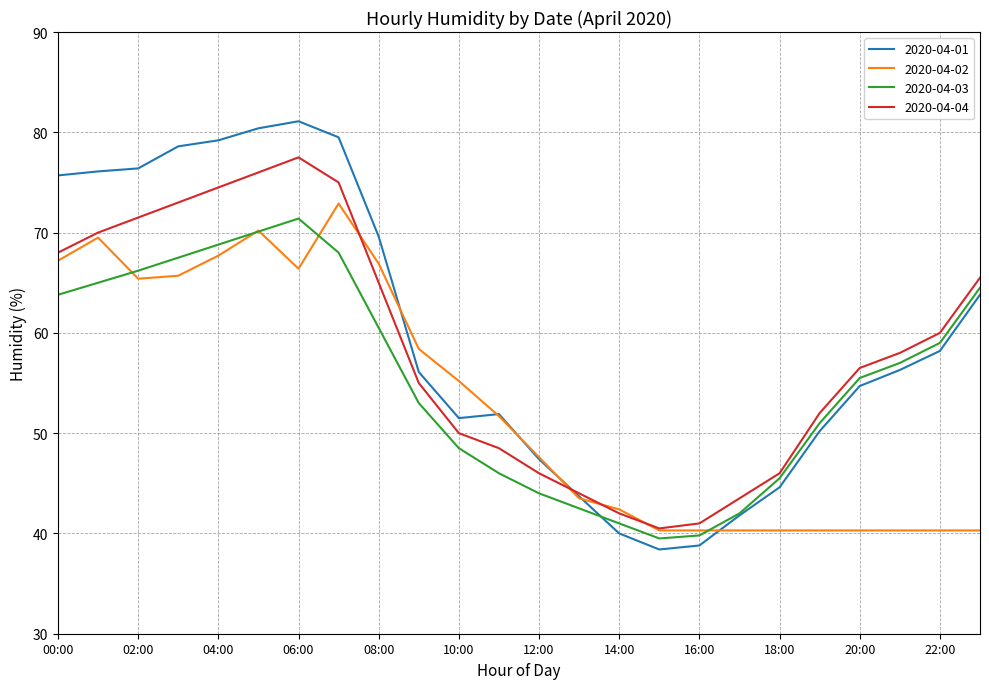

Which series has the largest range (max minus min)?

2020-04-01